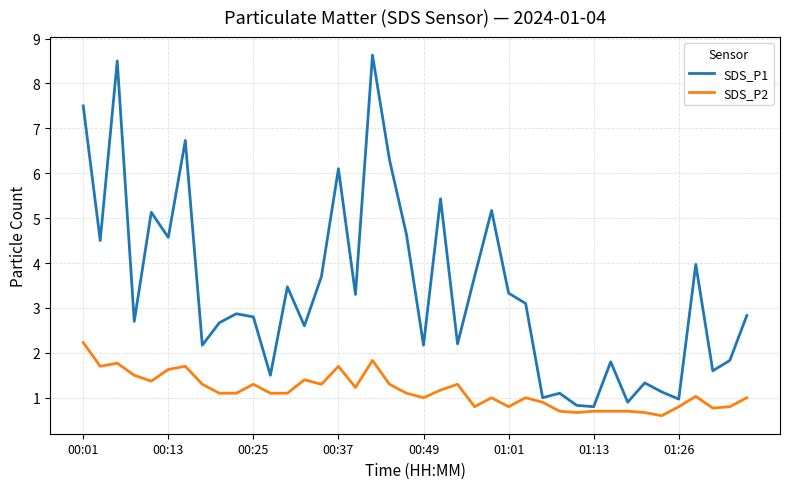

What is the difference between the second highest and minimum values in the SDS_P2 series?

1.2